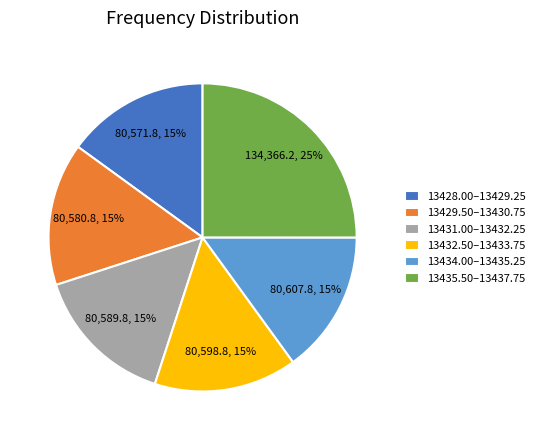

To the nearest percent, what portion does 13432.50–13433.75 represent?

15%